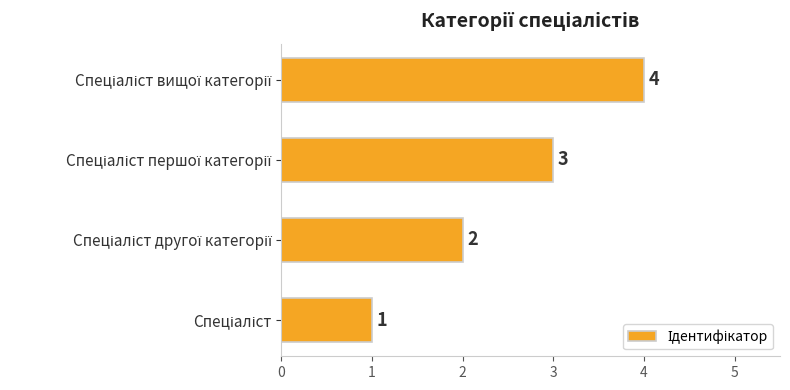

What is the sum of all values?

10